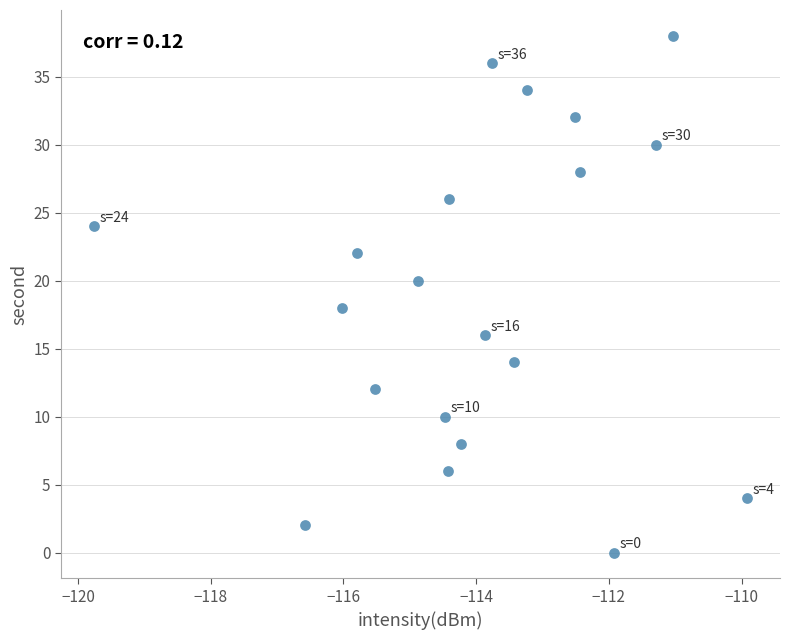

What is the range of Y values (max minus min)?

38